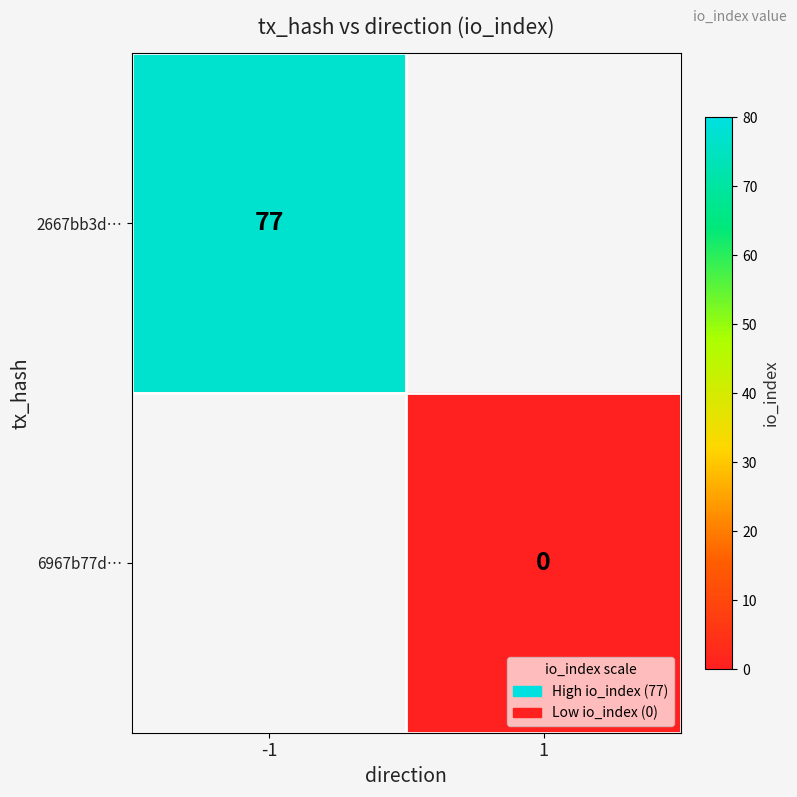

Is it true that 2667bb3d… equals 77 at -1?

True